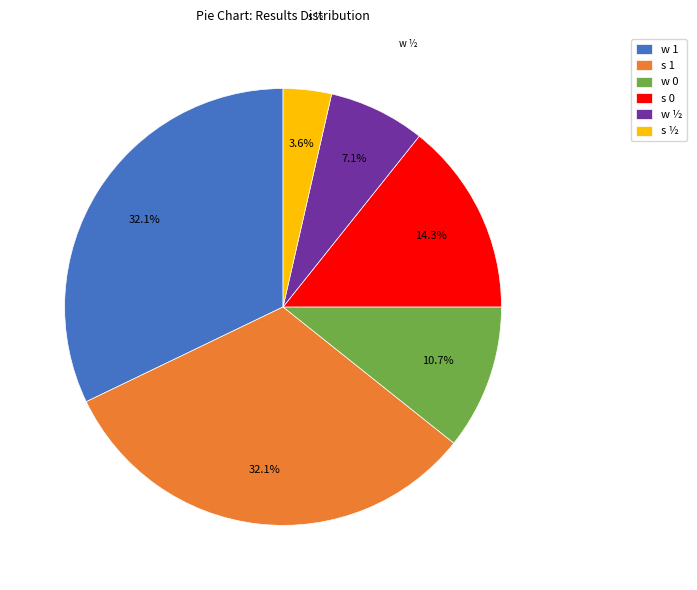

Combined, what portion of the pie is w 1 and s ½?

35.7%